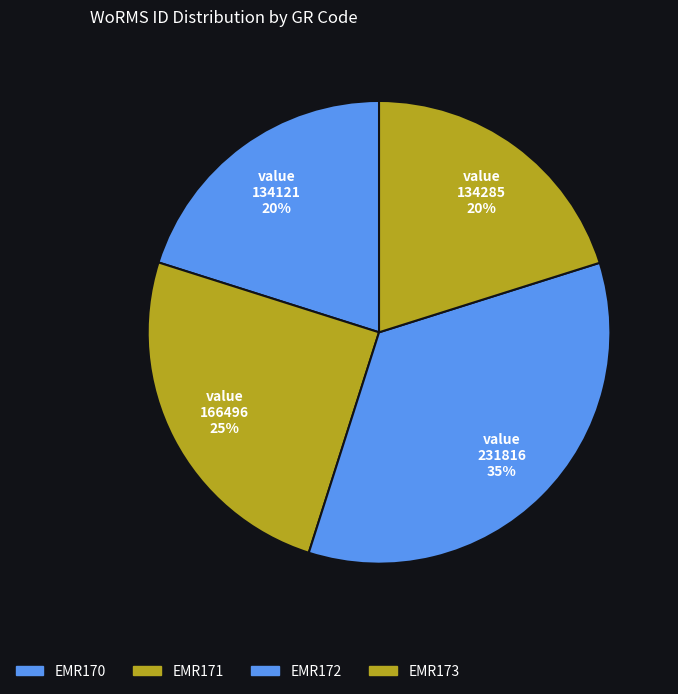

To the nearest percent, what portion does EMR172 represent?

35%